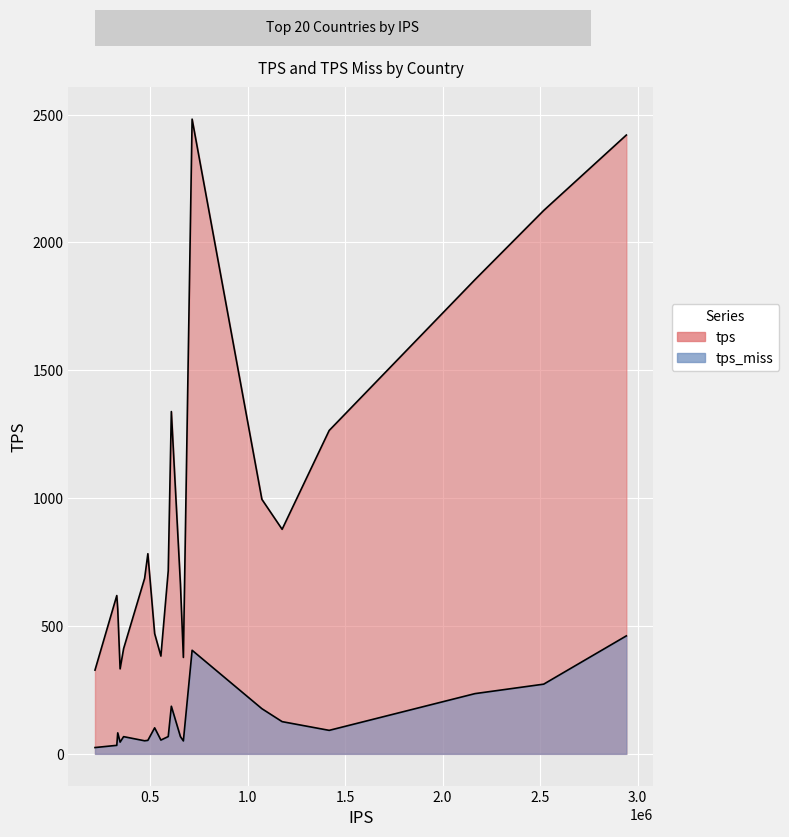

True or false: tps and tps_miss intersect in this chart.

False